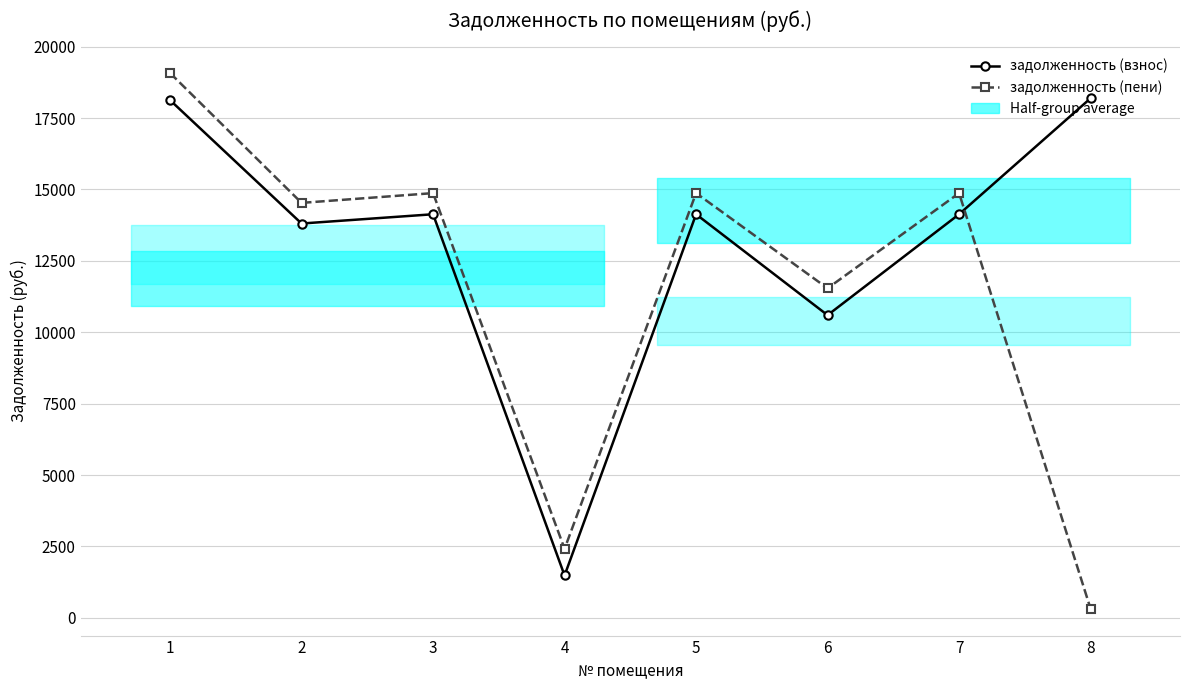

What is the sum of the задолженность (пени) values at 6 and 4?

13954.4